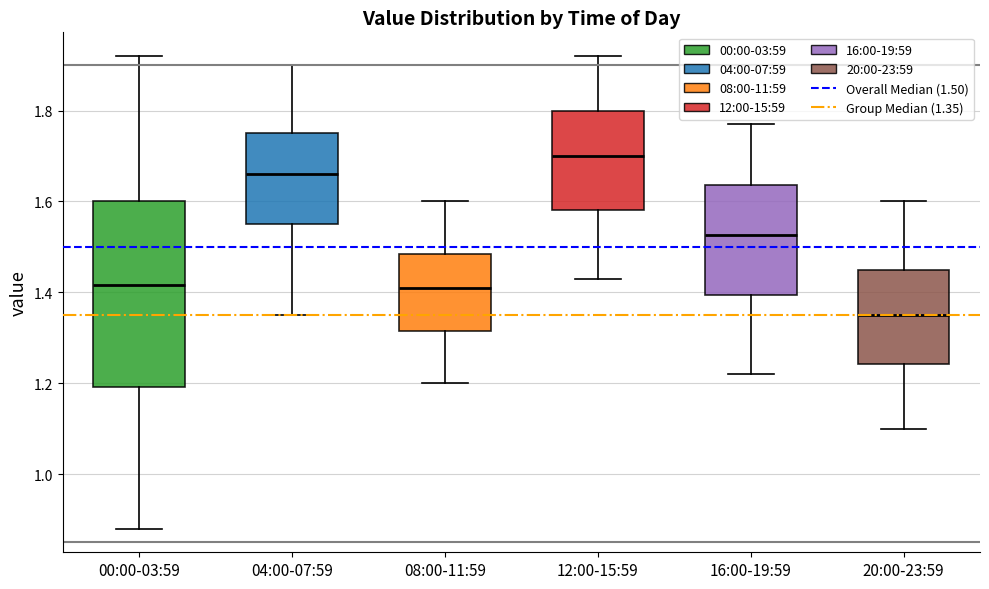

Reading left to right, read every box against the y-axis: the position of its median line, the range the box covers, and the ends of its whiskers. The values are not printed on the chart, so give them approximately, as read against the axis.

00:00-03:59: median 1.42, box 1.20 to 1.60, whiskers 0.88 to 1.92
04:00-07:59: median 1.66, box 1.56 to 1.76, whiskers 1.36 to 1.90
08:00-11:59: median 1.42, box 1.32 to 1.48, whiskers 1.20 to 1.60
12:00-15:59: median 1.70, box 1.58 to 1.80, whiskers 1.44 to 1.92
16:00-19:59: median 1.52, box 1.40 to 1.64, whiskers 1.22 to 1.78
20:00-23:59: median 1.36, box 1.24 to 1.46, whiskers 1.10 to 1.60